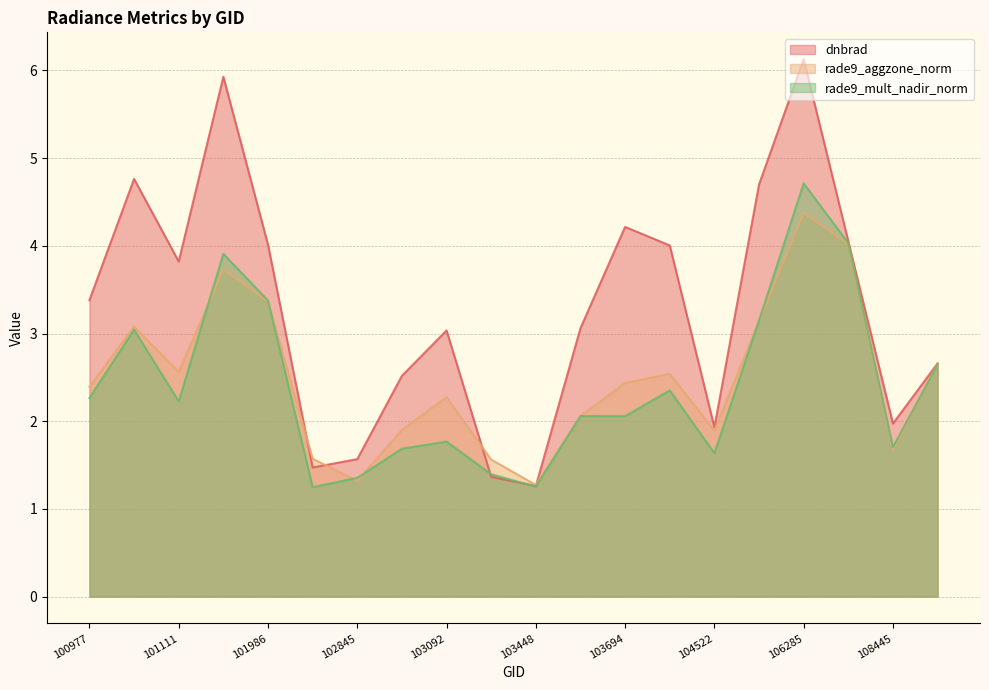

Which category has the lowest value in the dnbrad series?

103448